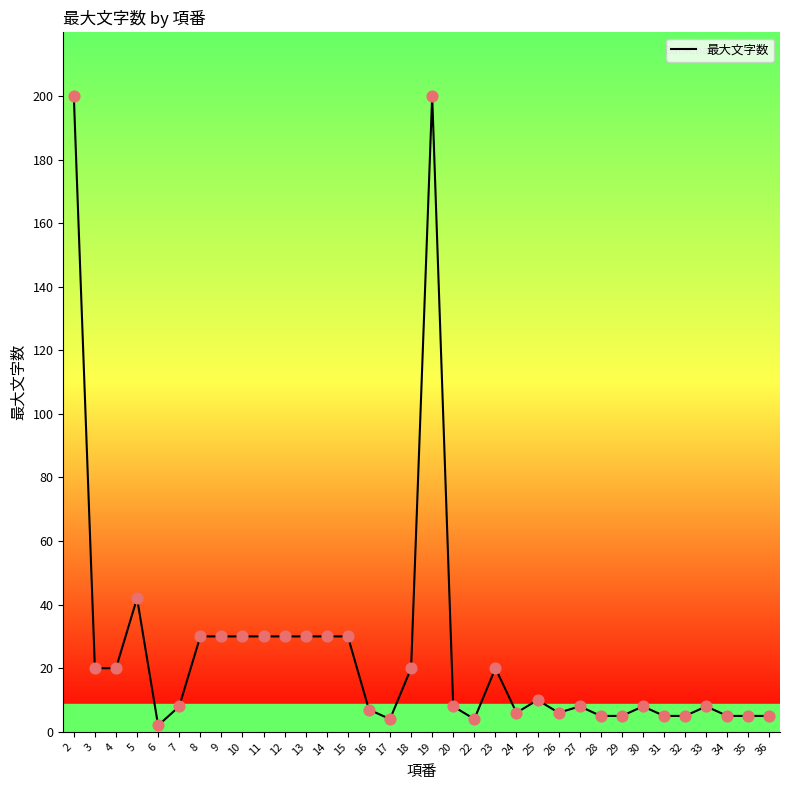

What is the change in value from 23 to 32?

-15